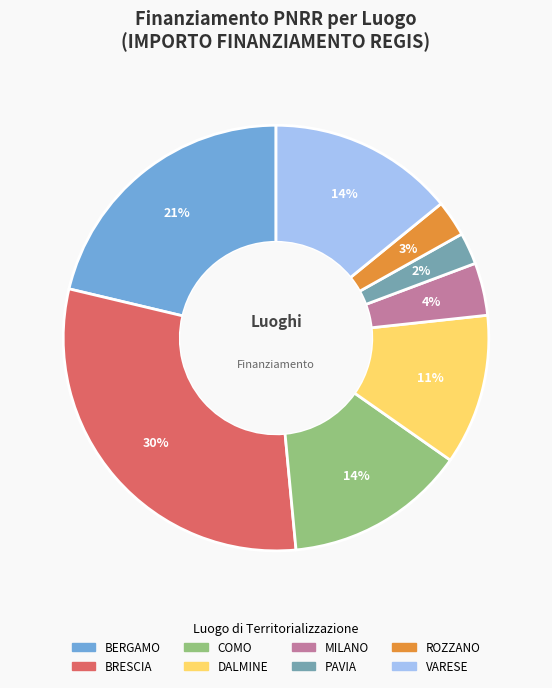

True or false: COMO accounts for 14% of the total.

True